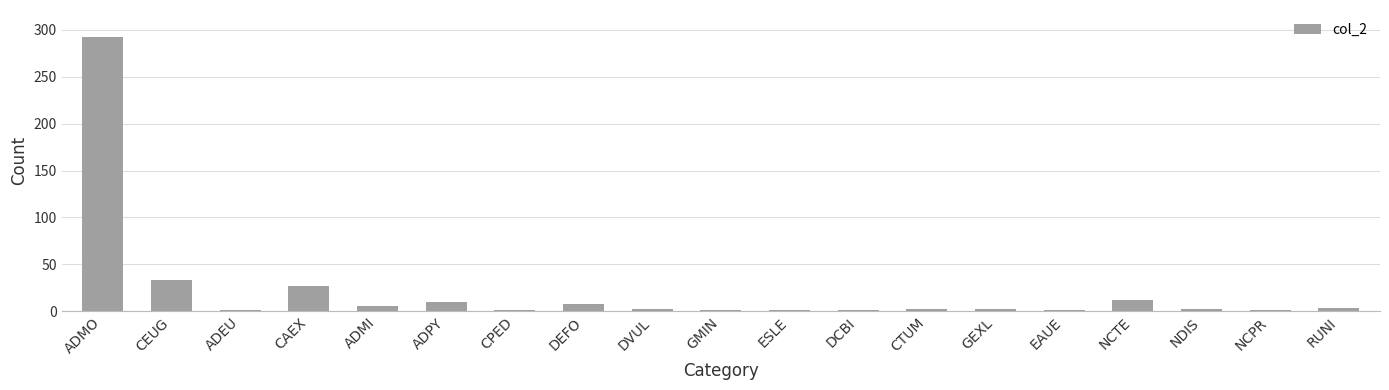

What is the change in value from ADMI to DEFO?

+2